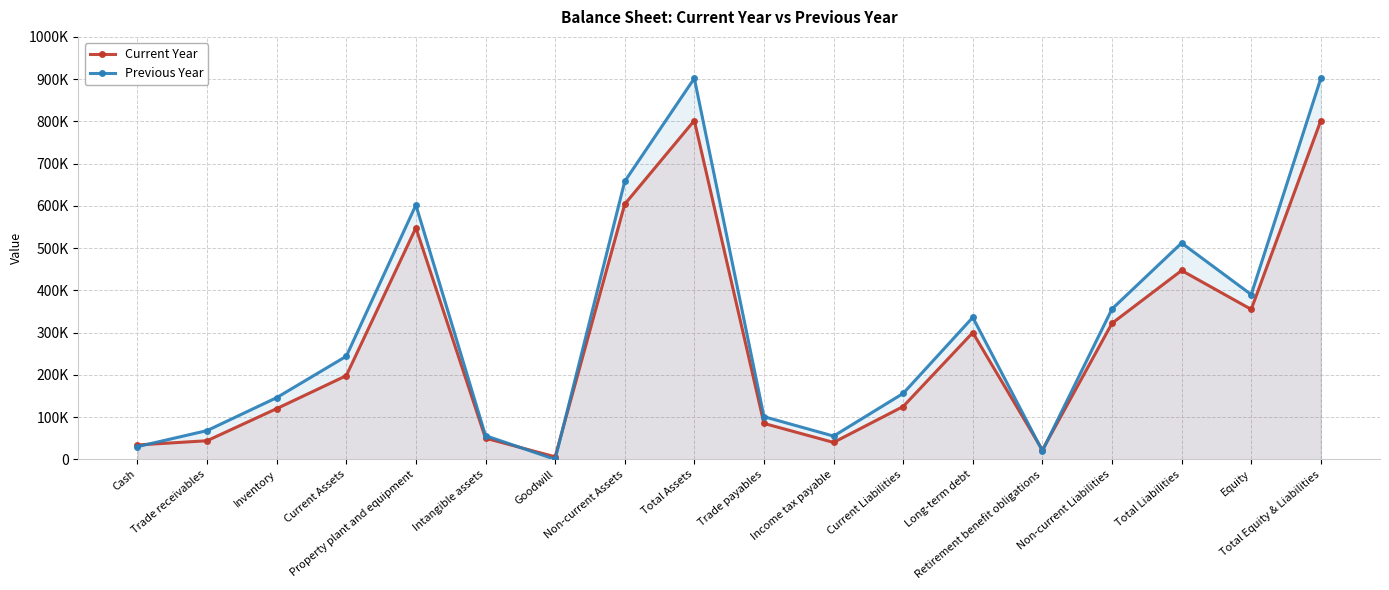

How many lines are shown in the chart?

2